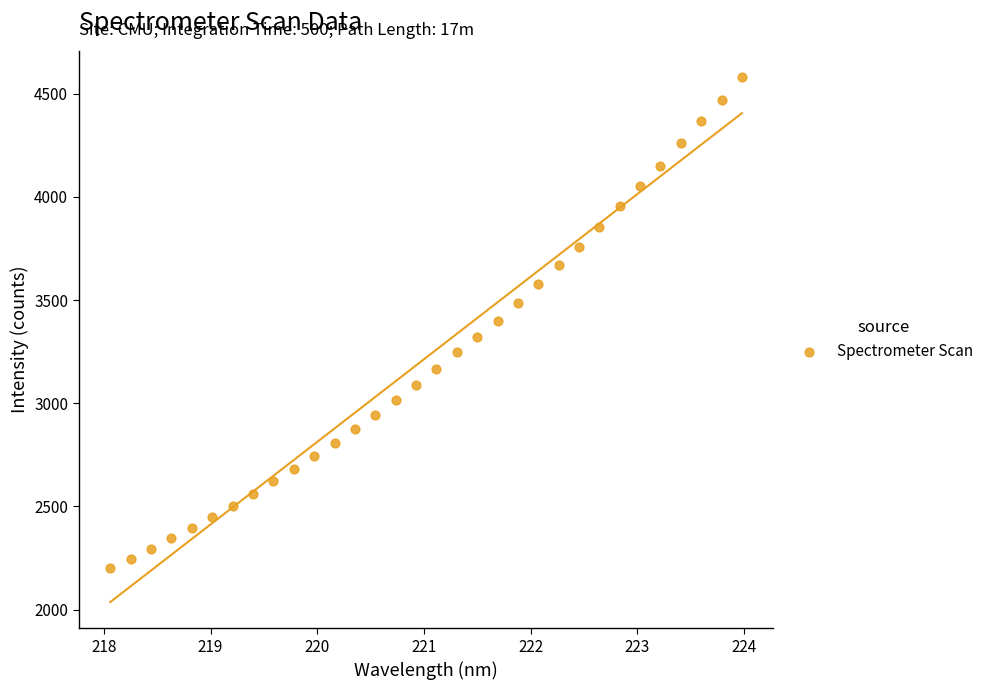

What is the range of X values (max minus min)?

5.9